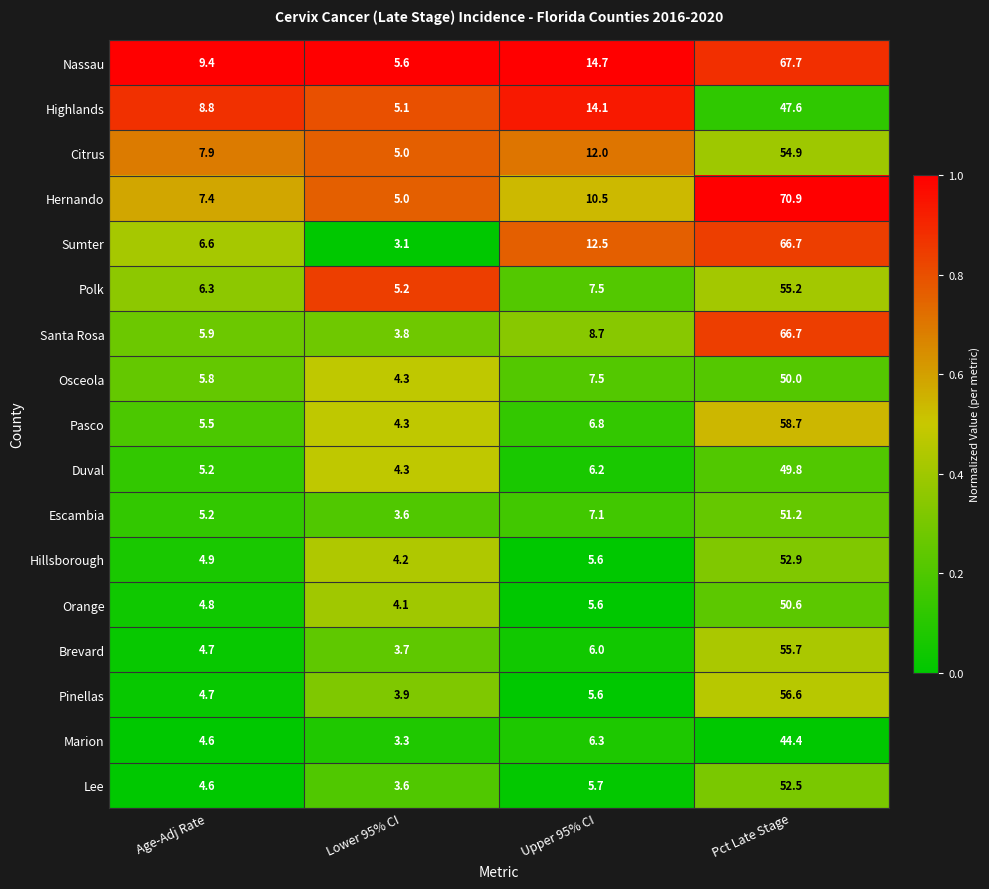

Is it true that Santa Rosa equals 1.3 at Age-Adj Rate?

False